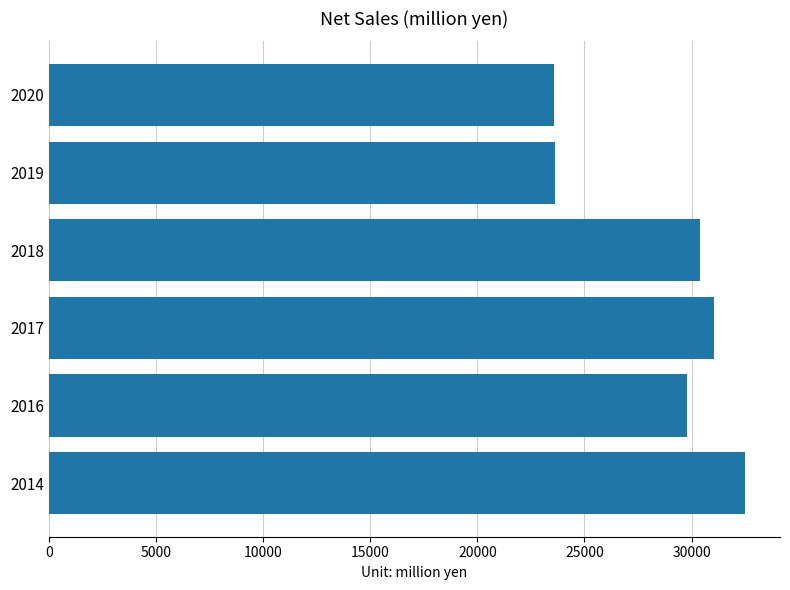

Where is the data nearest to the value 28030?

2016